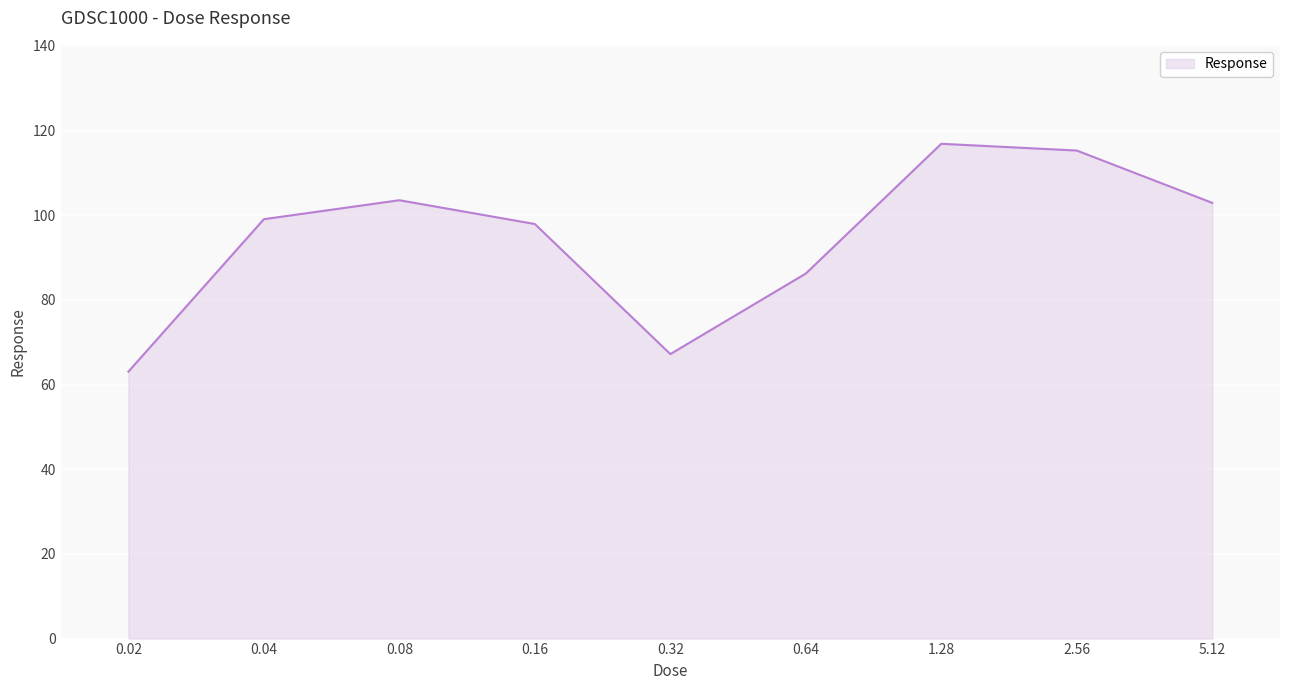

What is the difference between the maximum and minimum values?

53.8